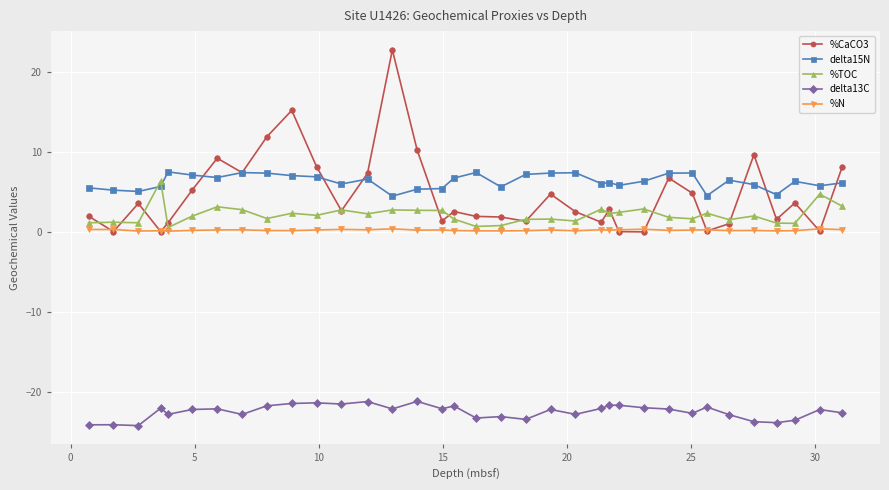

Does the chart have visible grid lines?

Yes